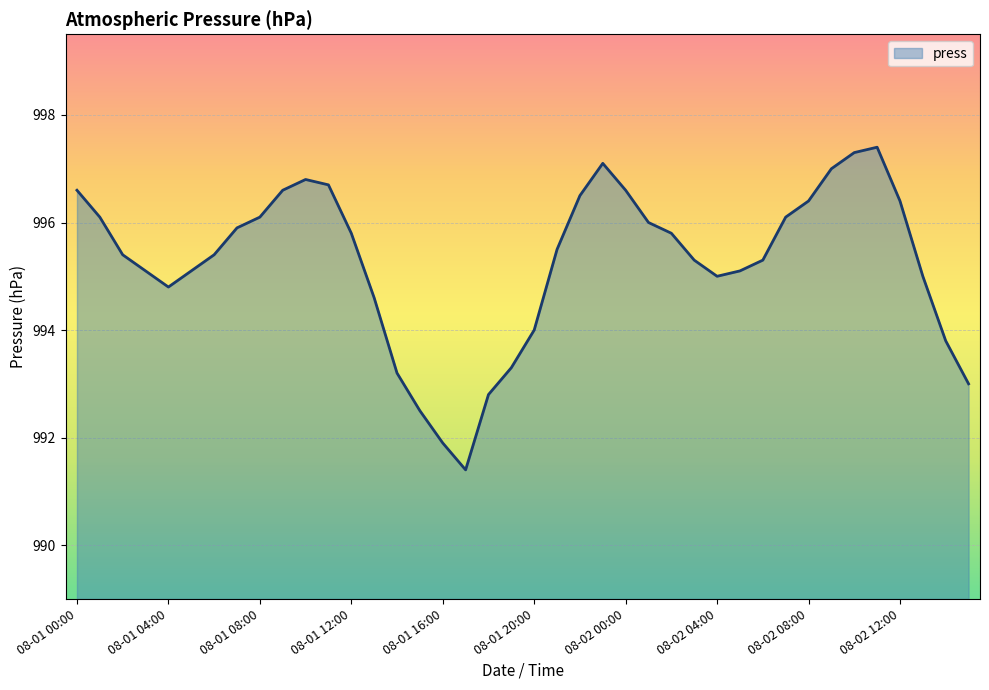

What is the minimum value shown in the chart?

991.4